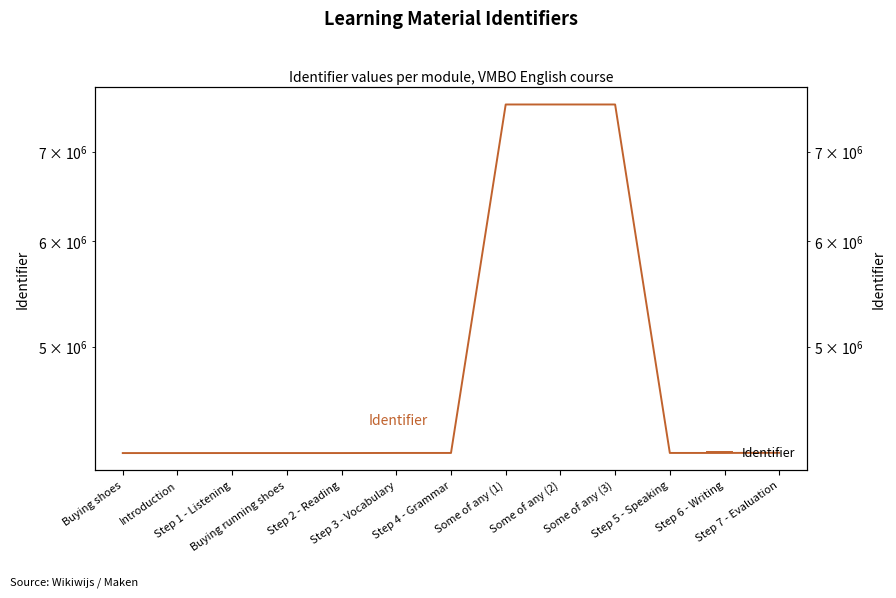

What is the label of the 6th point from the right?

Some of any (1)